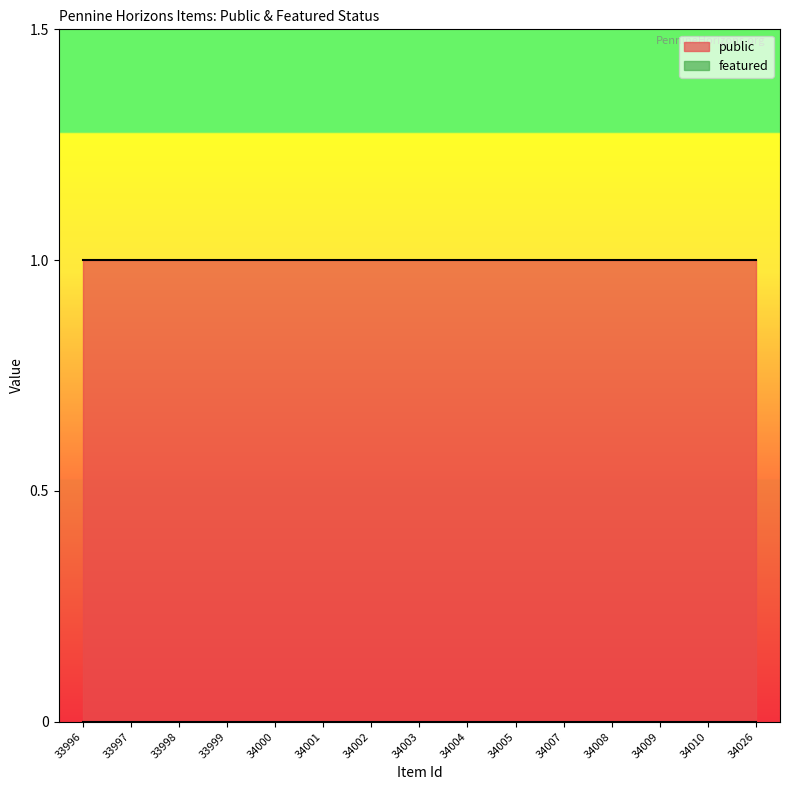

Which has a higher value, 34002 or 33998?

34002